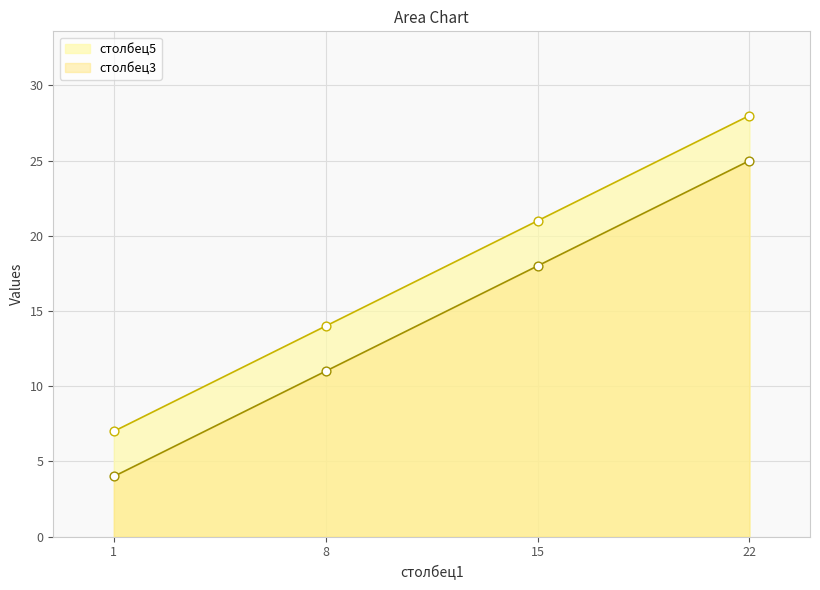

What is the total value across all series at 1?

11